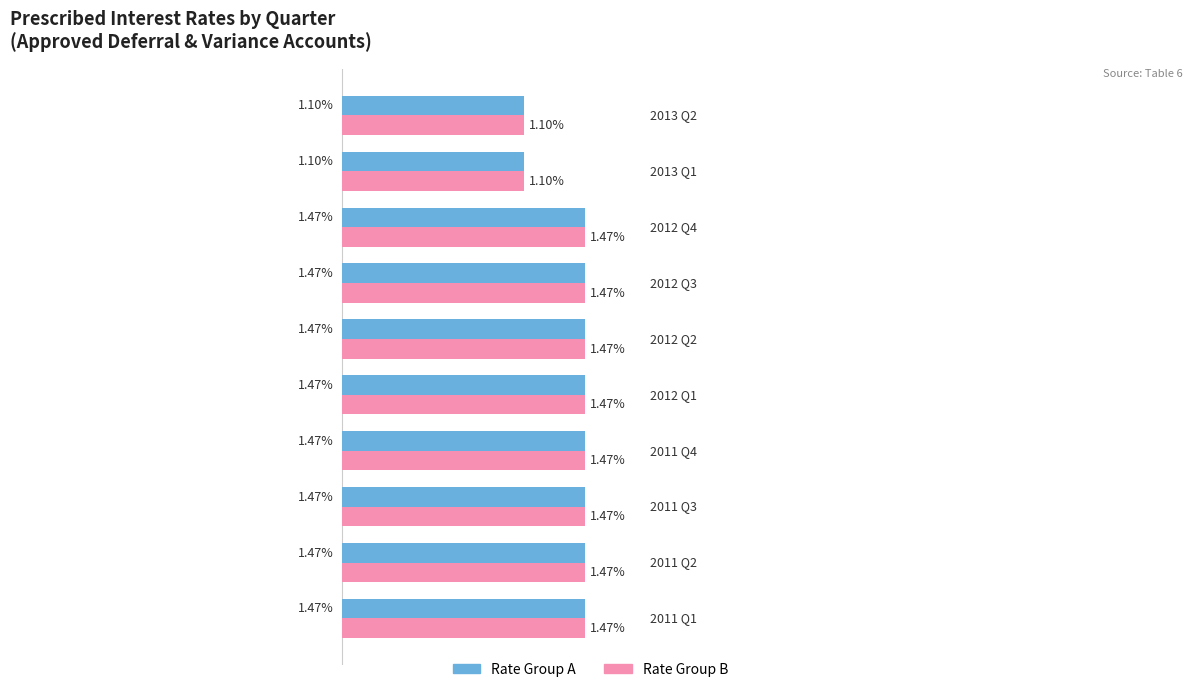

Which series has the largest total across all categories?

Rate Group A